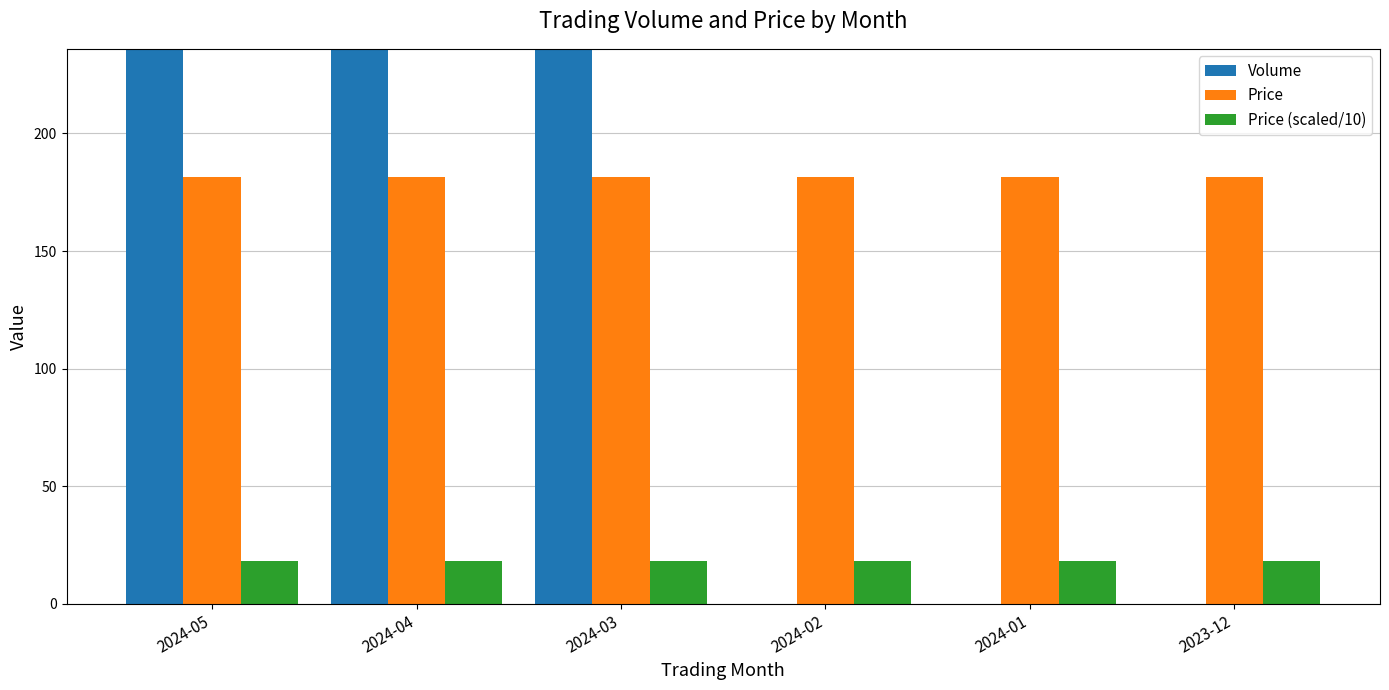

What is the value of the Price bar at the 2nd from the left?

181.5